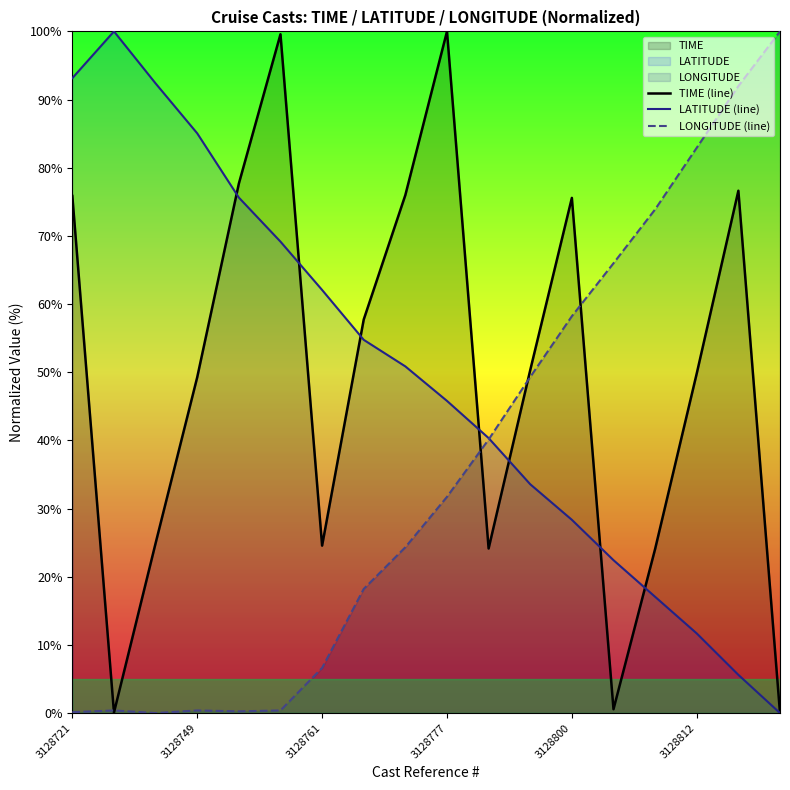

True or false: LATITUDE (line) has more than 1 points higher than both neighbors.

False